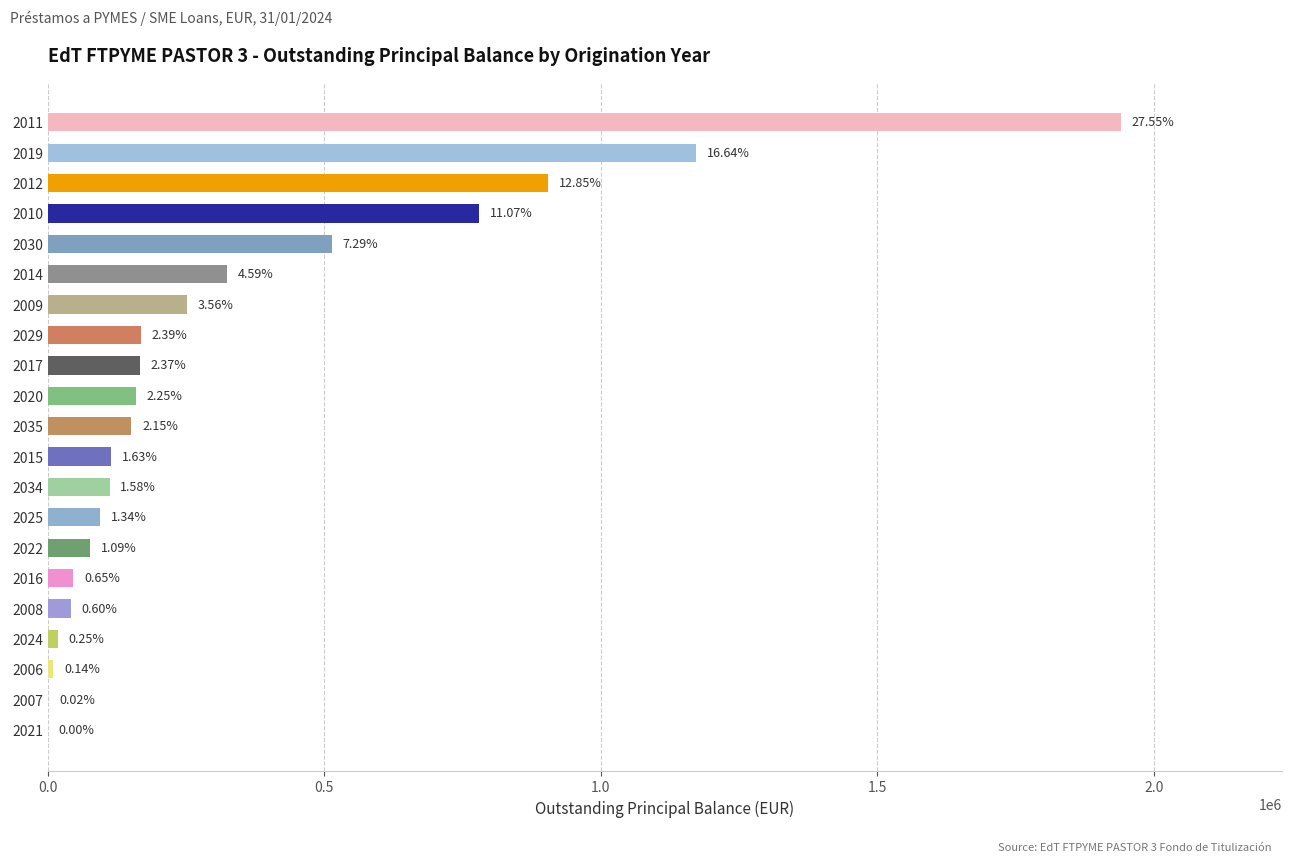

How many values exceed 151120?

11